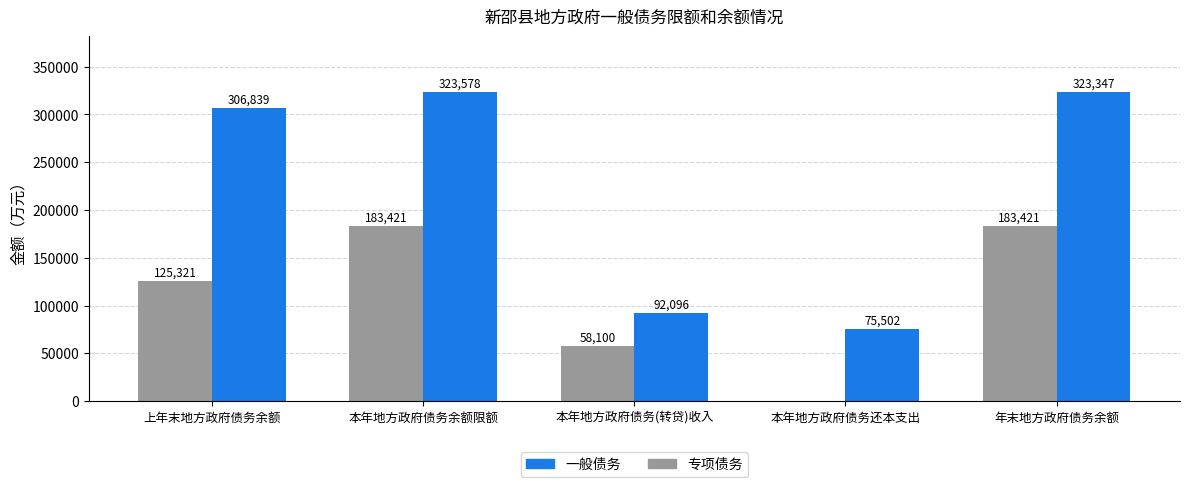

What are all the series names shown in the legend?

一般债务, 专项债务